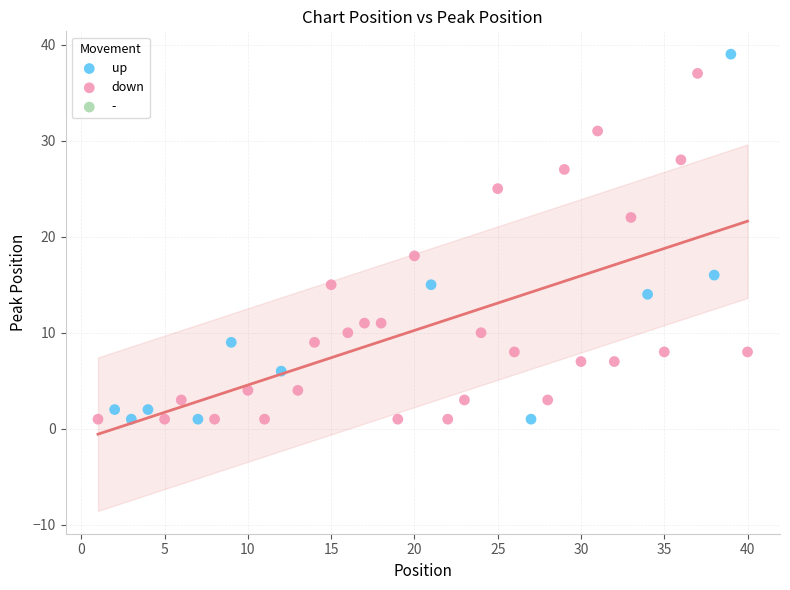

Which series contains the highest Y value?

up